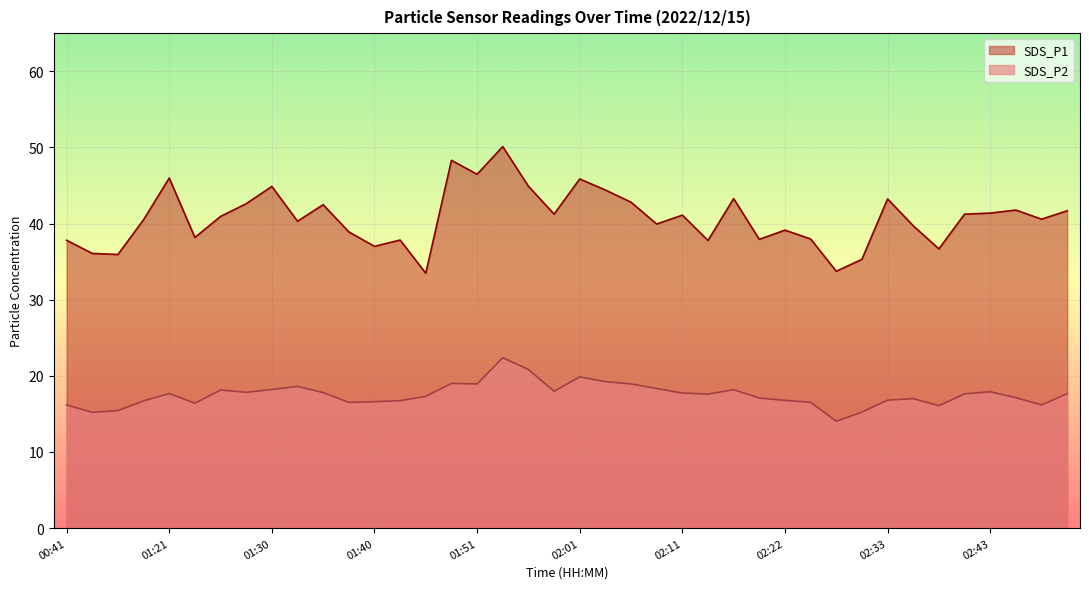

Reading right to left, transcribe all the data shown in this chart.

SDS_P1: 02:51=41.7	02:49=40.6	02:46=41.8	02:43=41.4	02:41=41.2	02:38=36.7	02:36=39.7	02:33=43.2	02:30=35.3	02:27=33.7	02:24=38.0	02:22=39.1	02:19=37.9	02:16=43.3	02:13=37.8	02:11=41.1	02:08=39.9	02:06=42.8	02:03=44.4	02:01=45.9	01:58=41.2	01:56=44.9	01:53=50.1	01:51=46.5	01:48=48.3	01:46=33.5	01:43=37.8	01:40=37.0	01:38=38.9	01:35=42.5	01:33=40.3	01:30=44.9	01:28=42.6	01:25=40.9	01:23=38.2	01:21=46.0	00:51=40.5	00:48=35.9	00:43=36.1	00:41=37.8
SDS_P2: 02:51=17.6	02:49=16.2	02:46=17.1	02:43=17.9	02:41=17.6	02:38=16.1	02:36=17.0	02:33=16.8	02:30=15.2	02:27=14.0	02:24=16.5	02:22=16.8	02:19=17.1	02:16=18.2	02:13=17.6	02:11=17.7	02:08=18.3	02:06=18.9	02:03=19.2	02:01=19.9	01:58=18.0	01:56=20.8	01:53=22.4	01:51=18.9	01:48=19.0	01:46=17.3	01:43=16.7	01:40=16.6	01:38=16.5	01:35=17.8	01:33=18.6	01:30=18.2	01:28=17.8	01:25=18.1	01:23=16.4	01:21=17.7	00:51=16.7	00:48=15.4	00:43=15.2	00:41=16.2